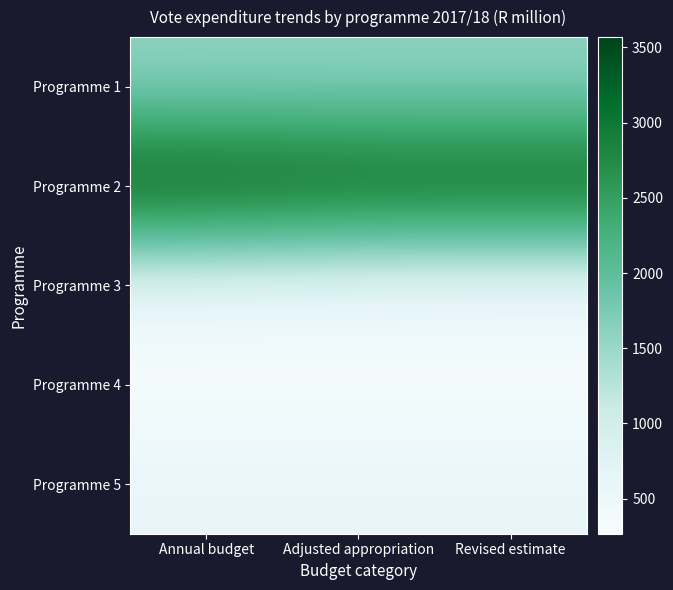

List the series in order of their peak value, lowest first.

Programme 4, Programme 3, Programme 5, Programme 1, Programme 2